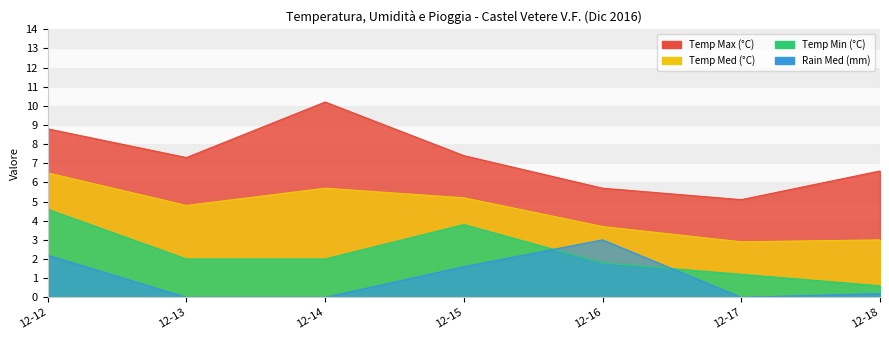

Which series has the widest spread of values?

Temp Max (°C)